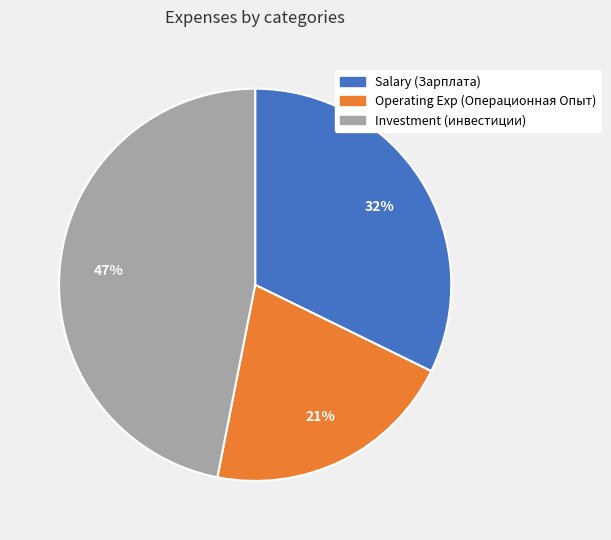

Which category has the biggest portion of the pie?

Investment (инвестиции)